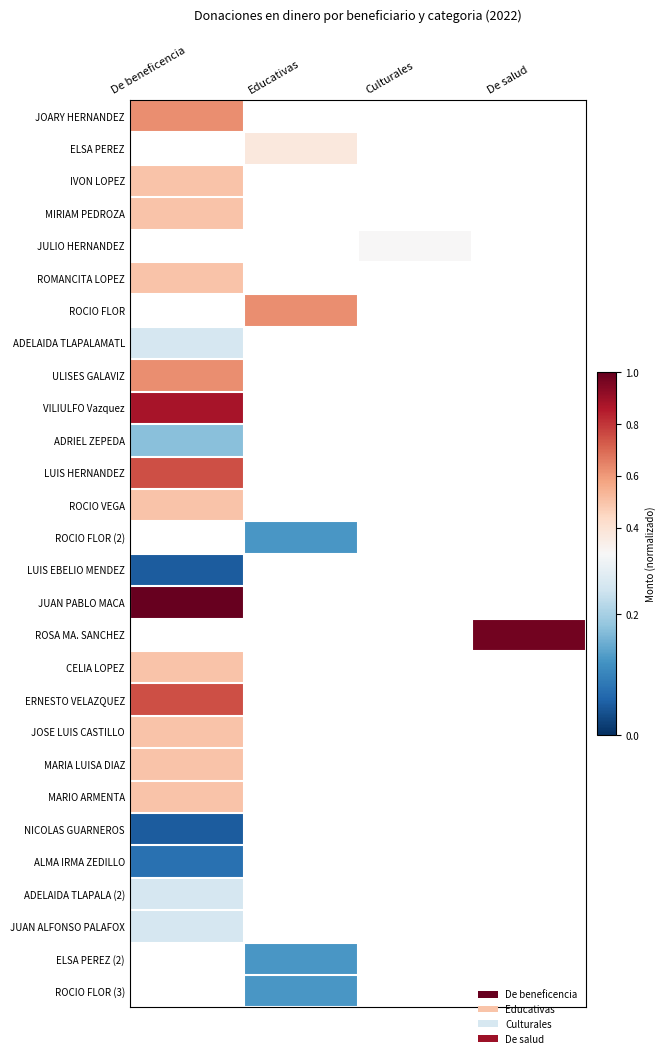

At which label does JUAN PABLO MACA reach its minimum?

De beneficencia